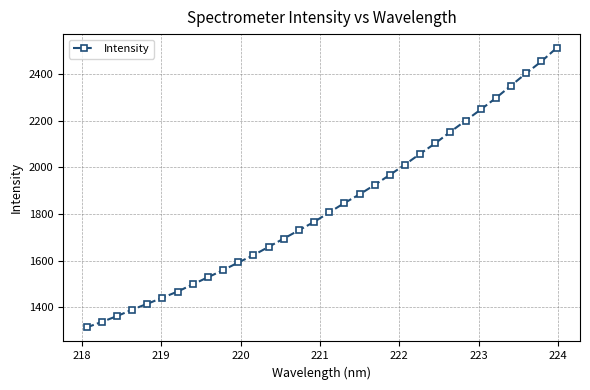

True or false: there are more than 1 points higher than both neighbors.

False